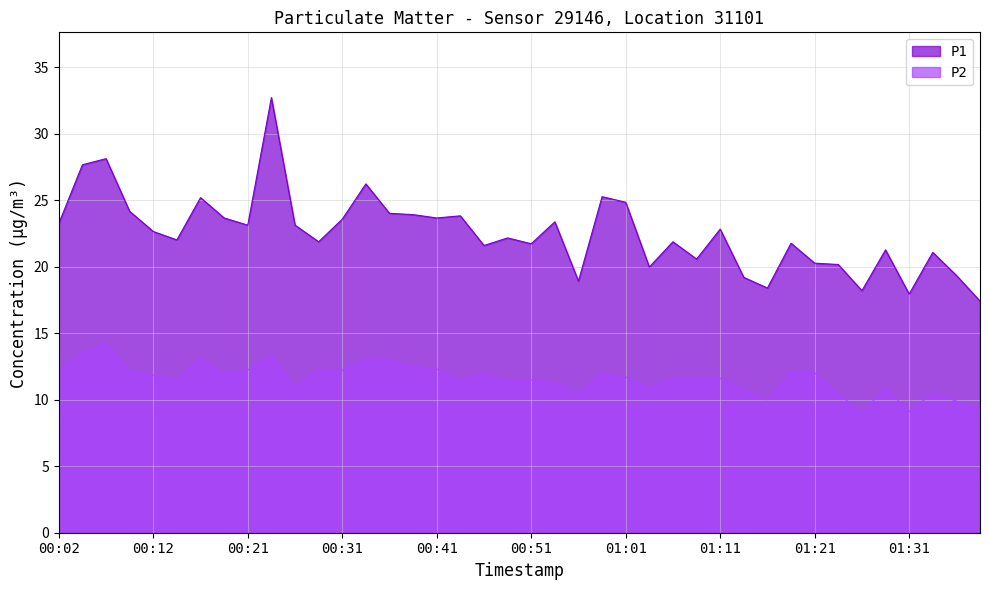

At which category does the chart reach its peak across all series?

00:24